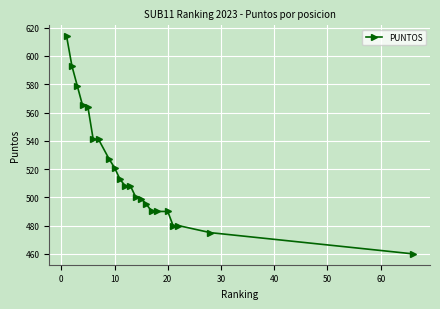

What is the value of the 8th point from the left?

527